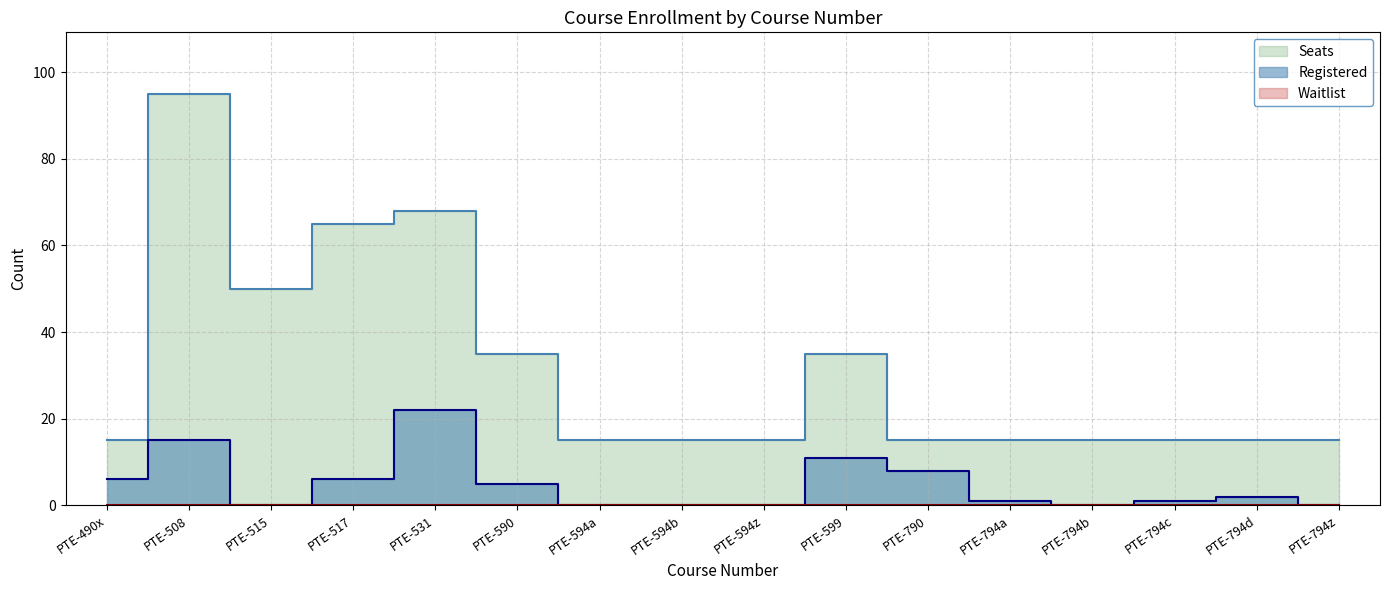

True or false: Registered and Seats cross at least once.

False